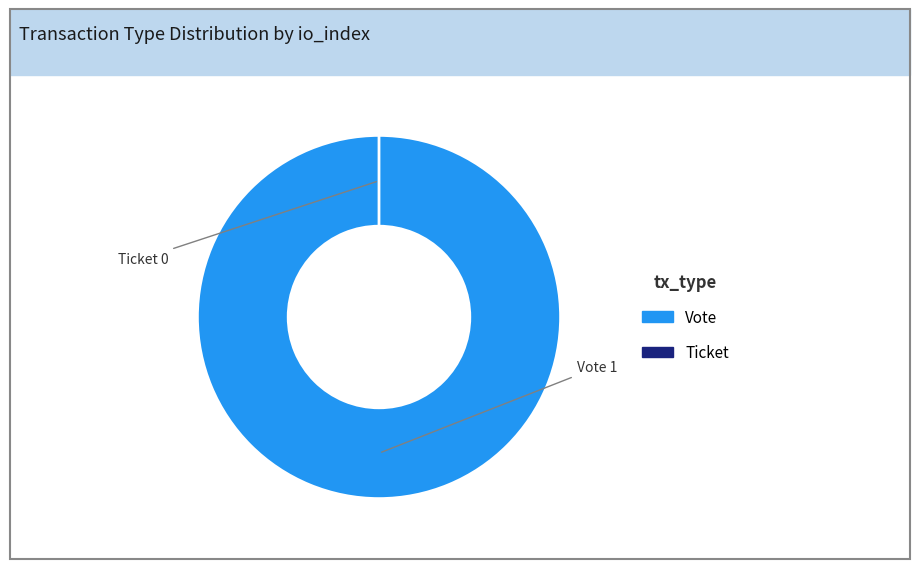

Which has a higher value, Vote or Ticket?

Vote